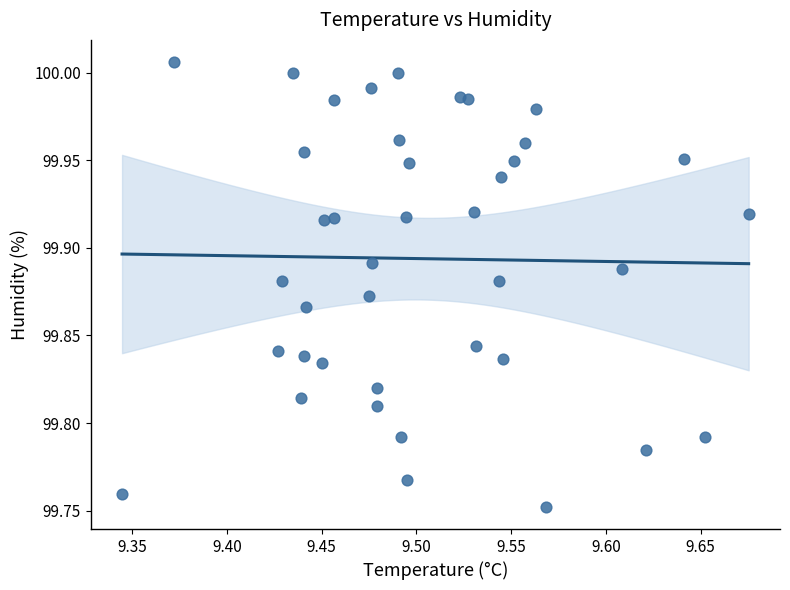

What is the range of Y values (max minus min)?

0.3